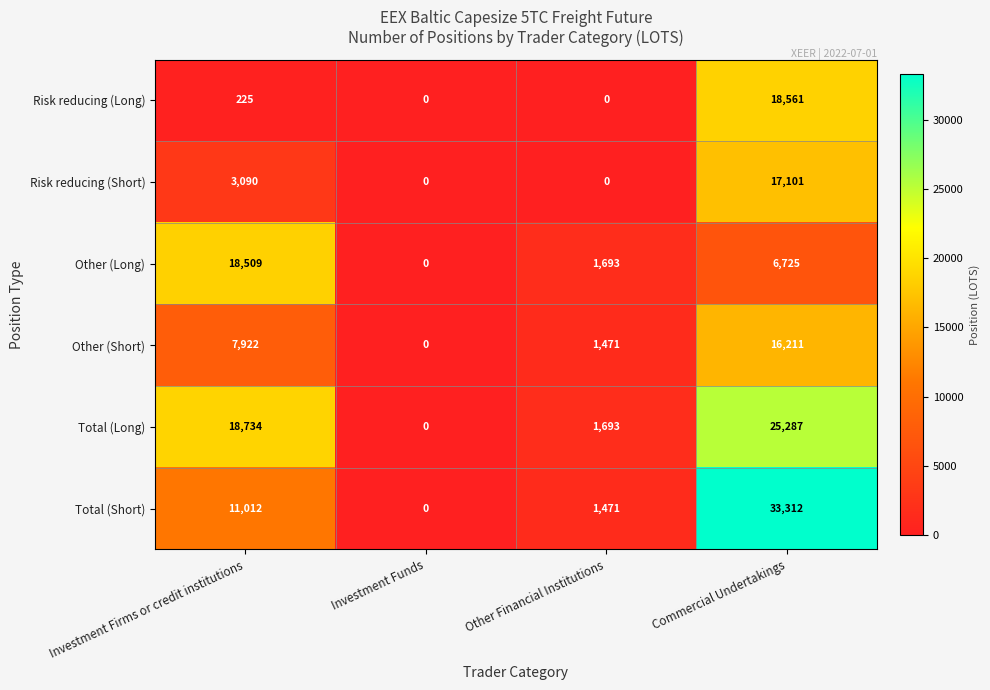

What is the total value across all series at Commercial Undertakings?

117197